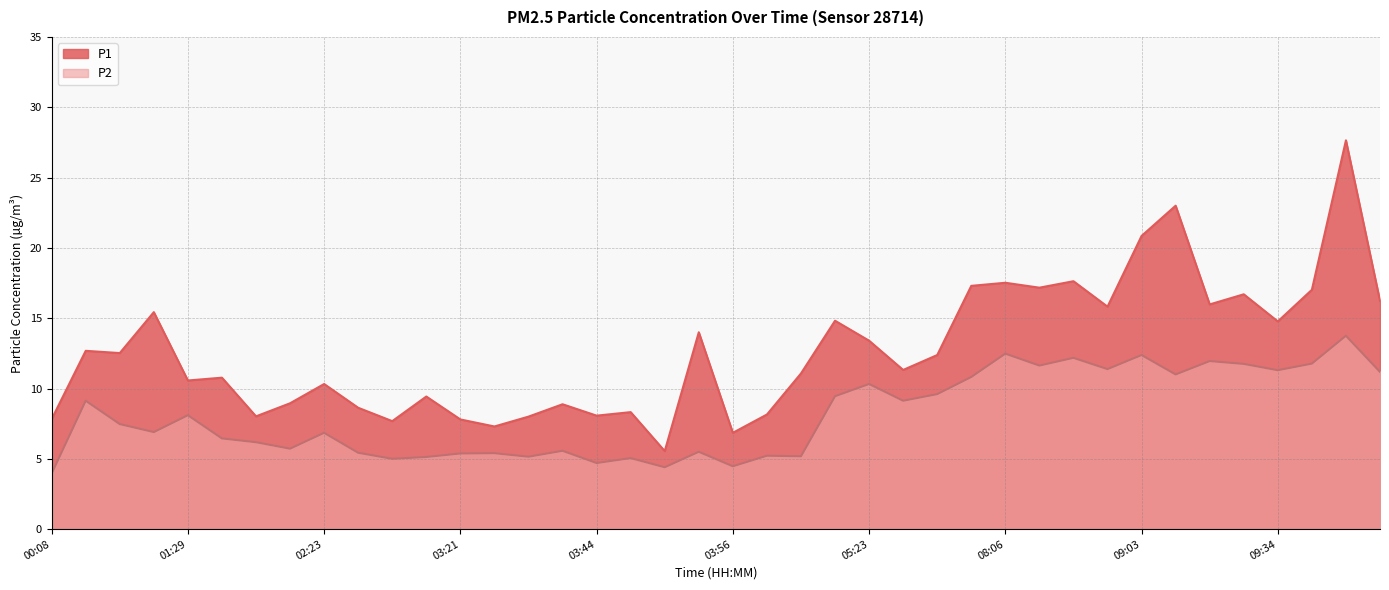

Where is the first local maximum for P2?

00:26